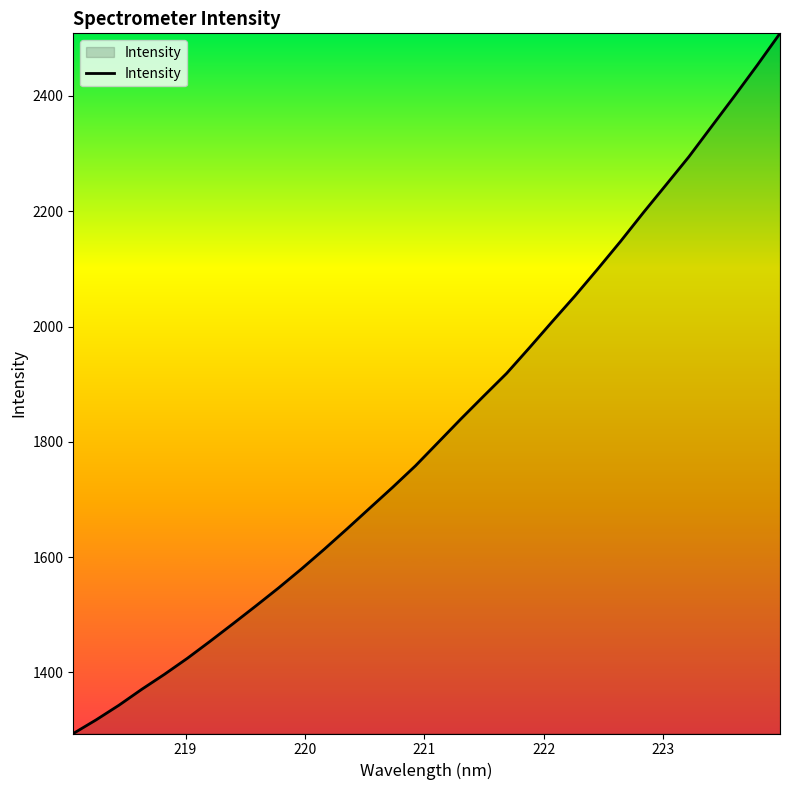

What is the greatest value displayed?

2508.7